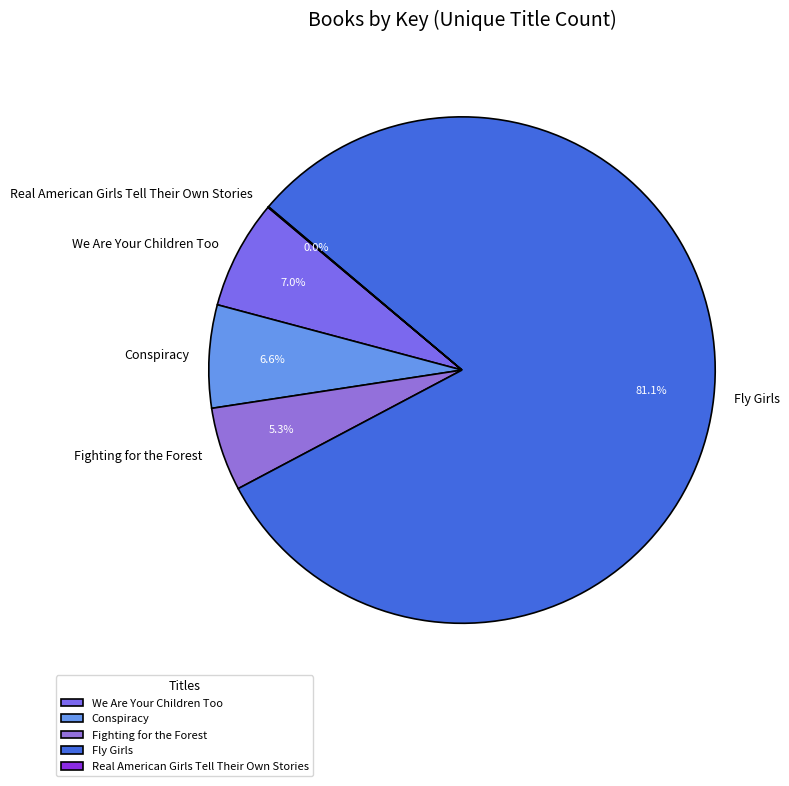

To the nearest percent, what percentage of the pie is Fighting for the Forest?

5%